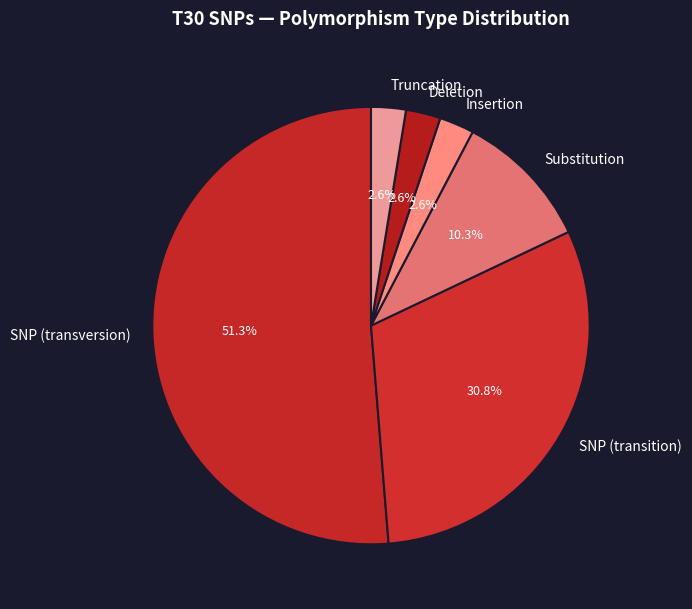

What is the ratio of the value at Truncation to the value at Deletion?

1.0